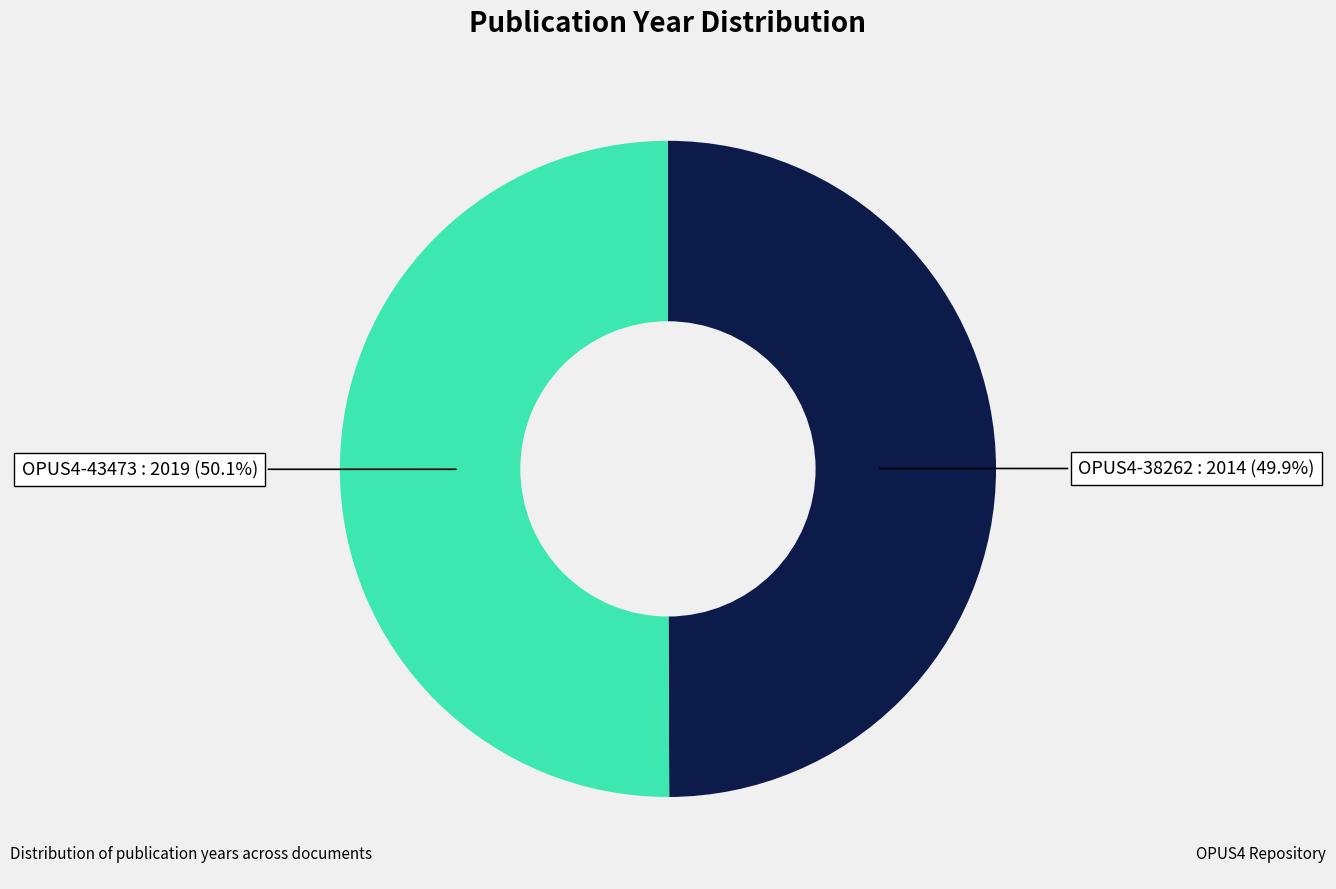

Does any single category account for the majority?

Yes